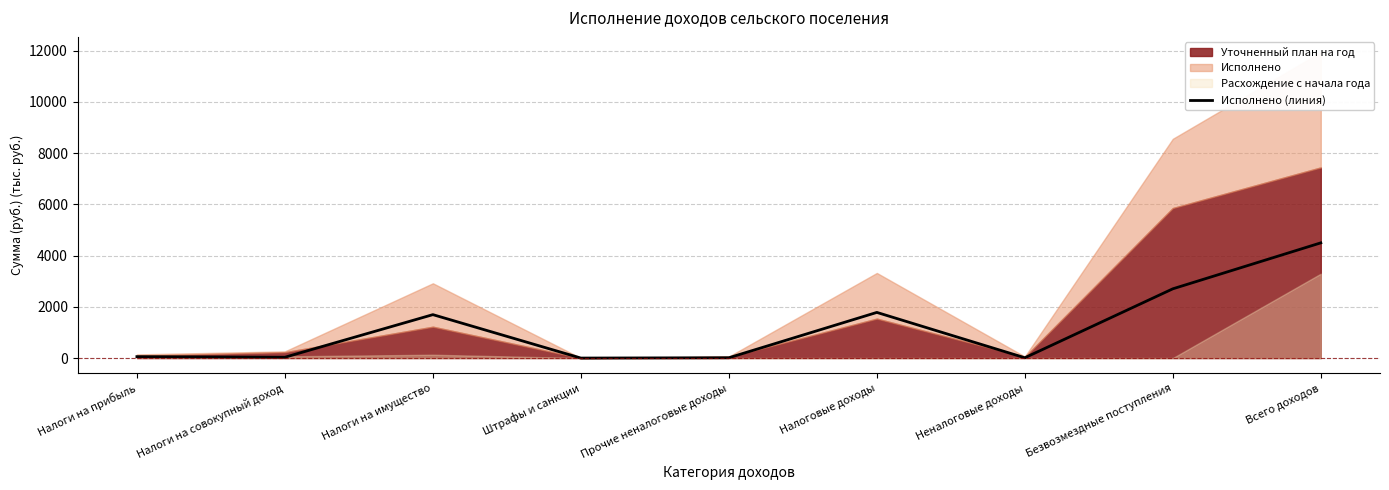

Approximately how many times larger is the value at Безвозмездные поступления compared to Налоги на прибыль?

48.8